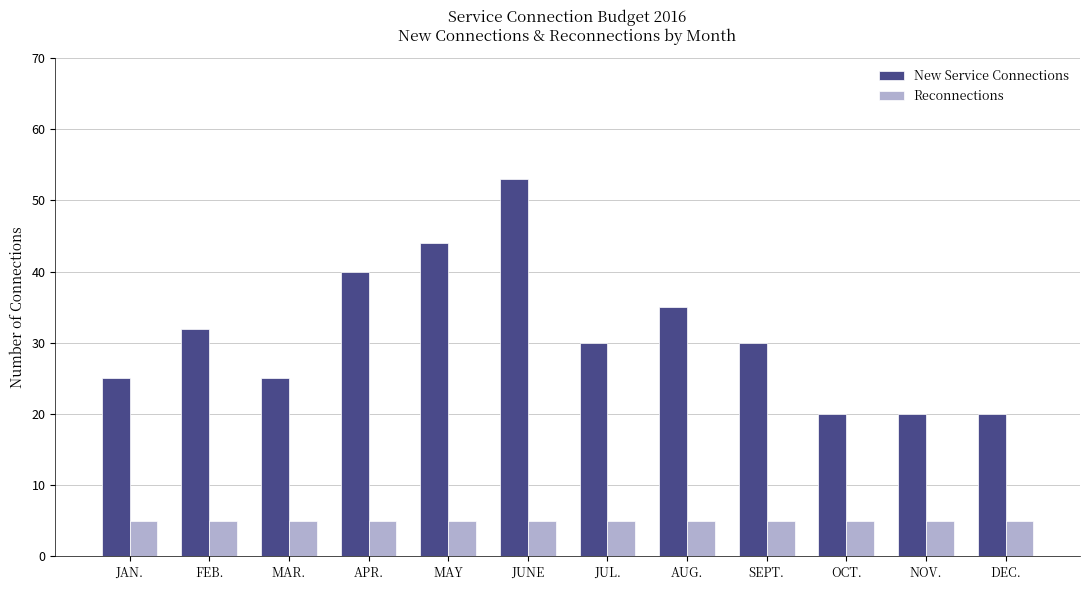

At OCT., list the series in order from smallest to largest.

Reconnections, New Service Connections